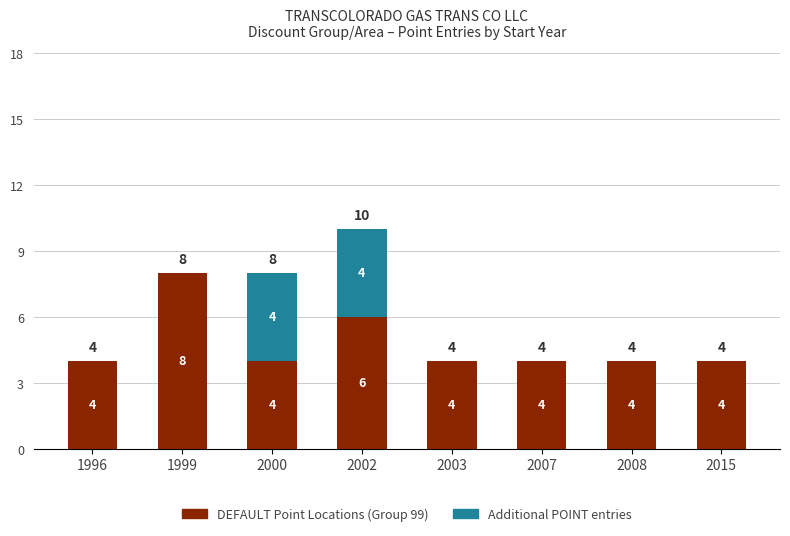

What is the sum of all DEFAULT Point Locations (Group 99) values?

38